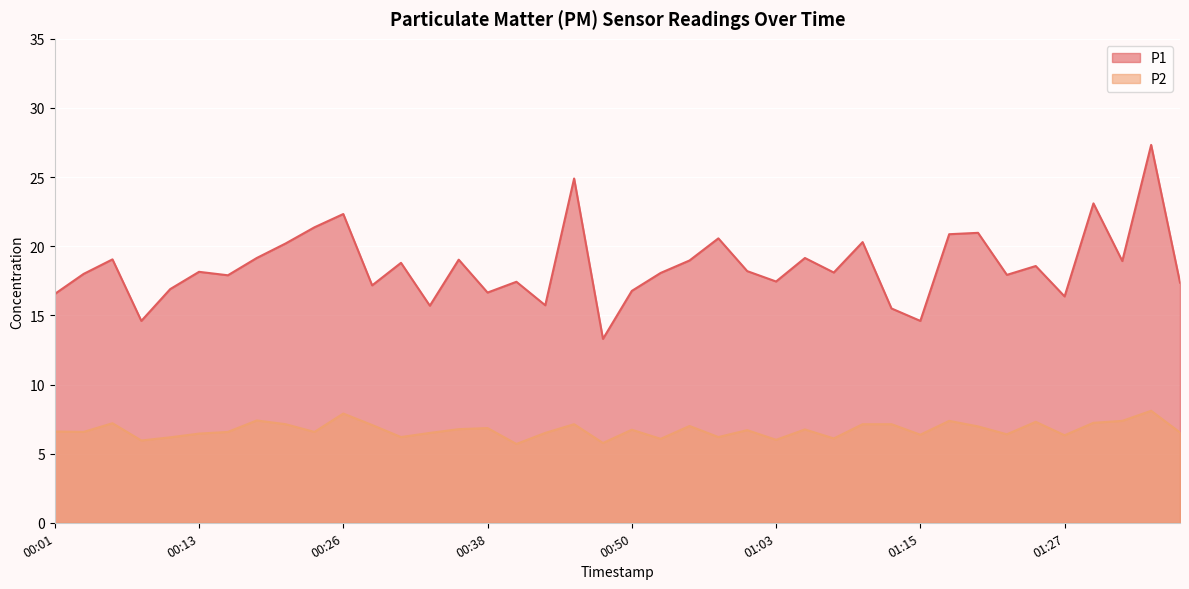

Rank the series by their average value, from highest to lowest.

P1, P2